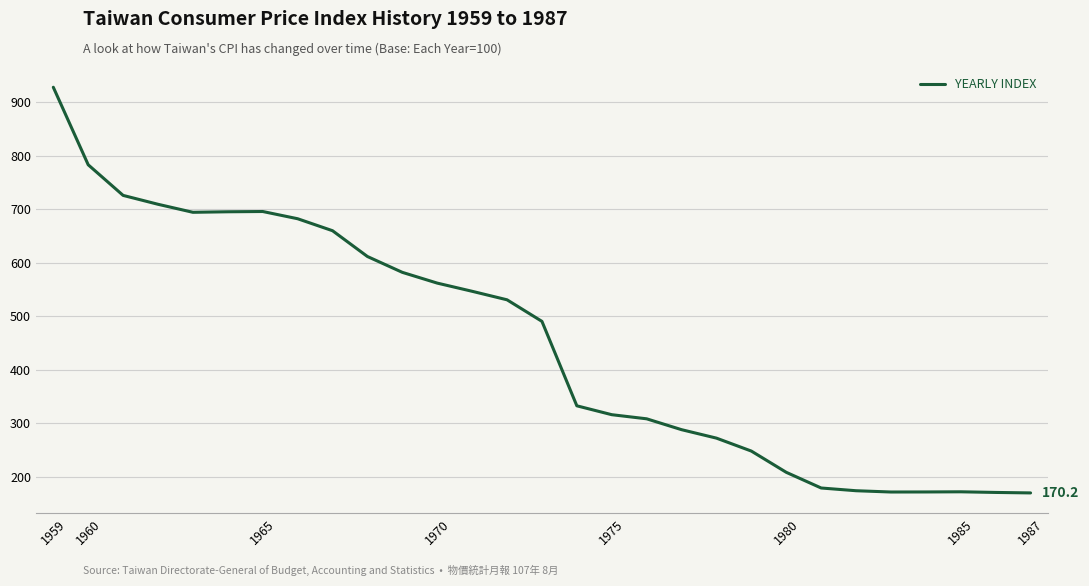

What is the smallest value displayed?

170.2